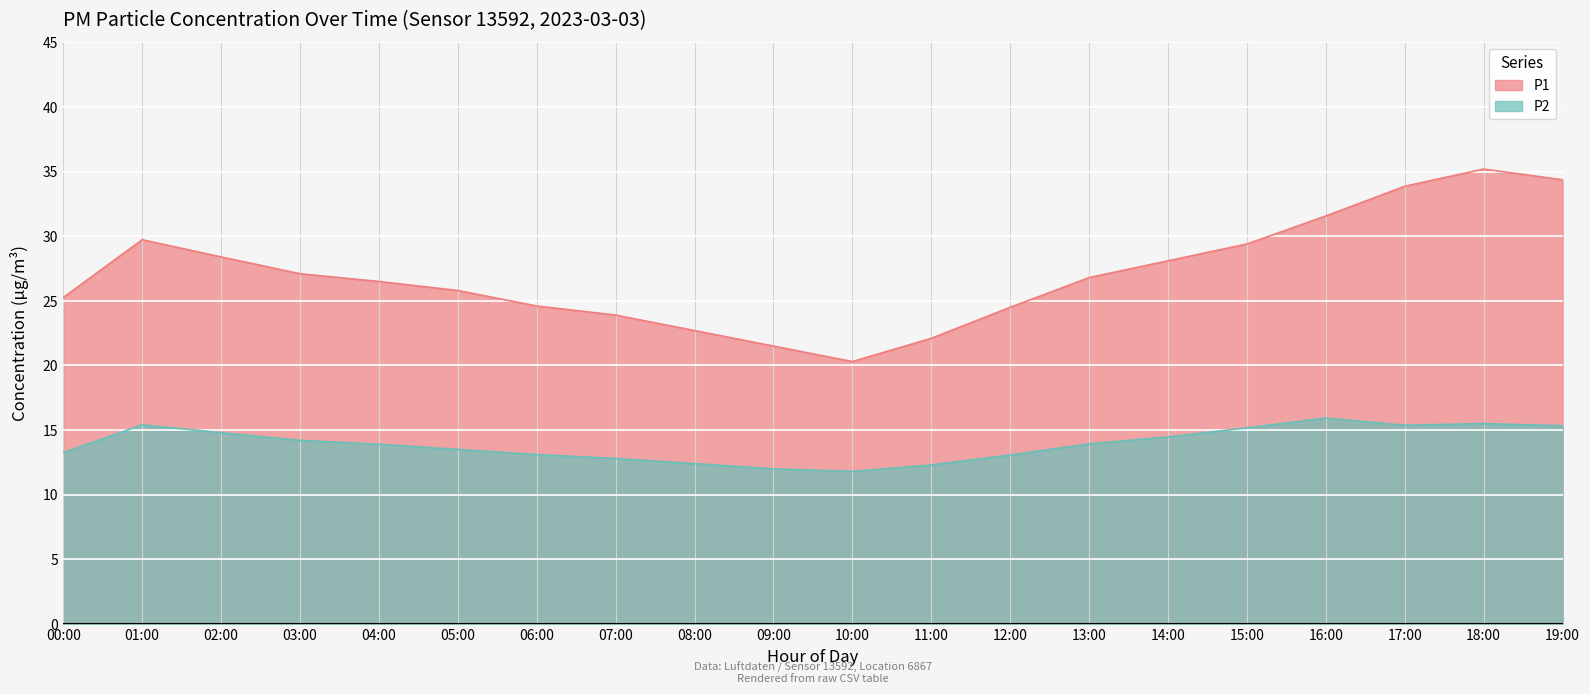

How many lines are shown in the chart?

2